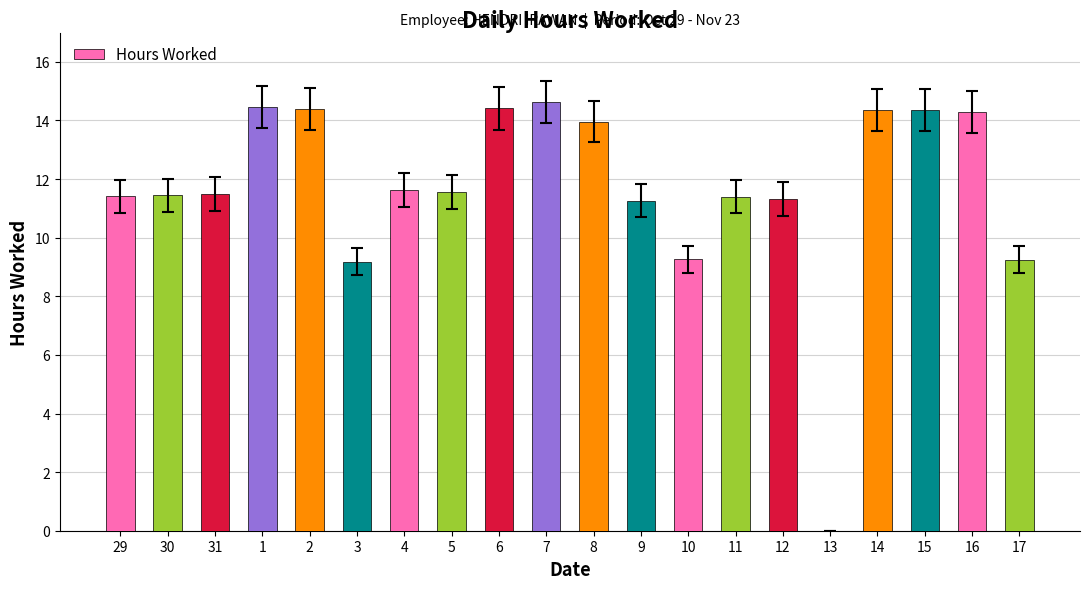

At which label does the data first exceed 11?

29